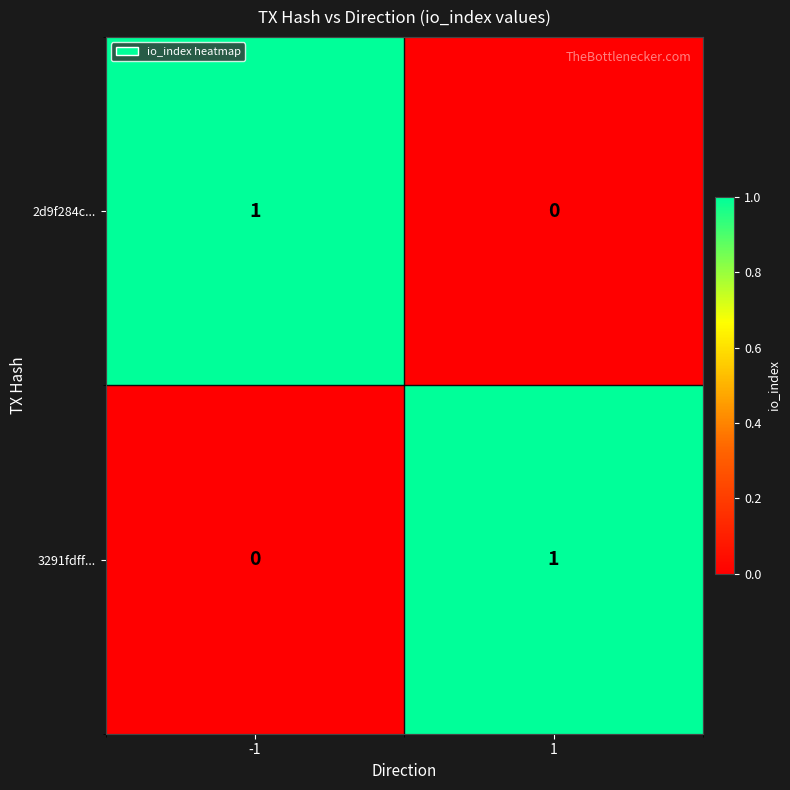

Reading right to left, transcribe all the data shown in this chart.

2d9f284c...: 0	1
3291fdff...: 1	0